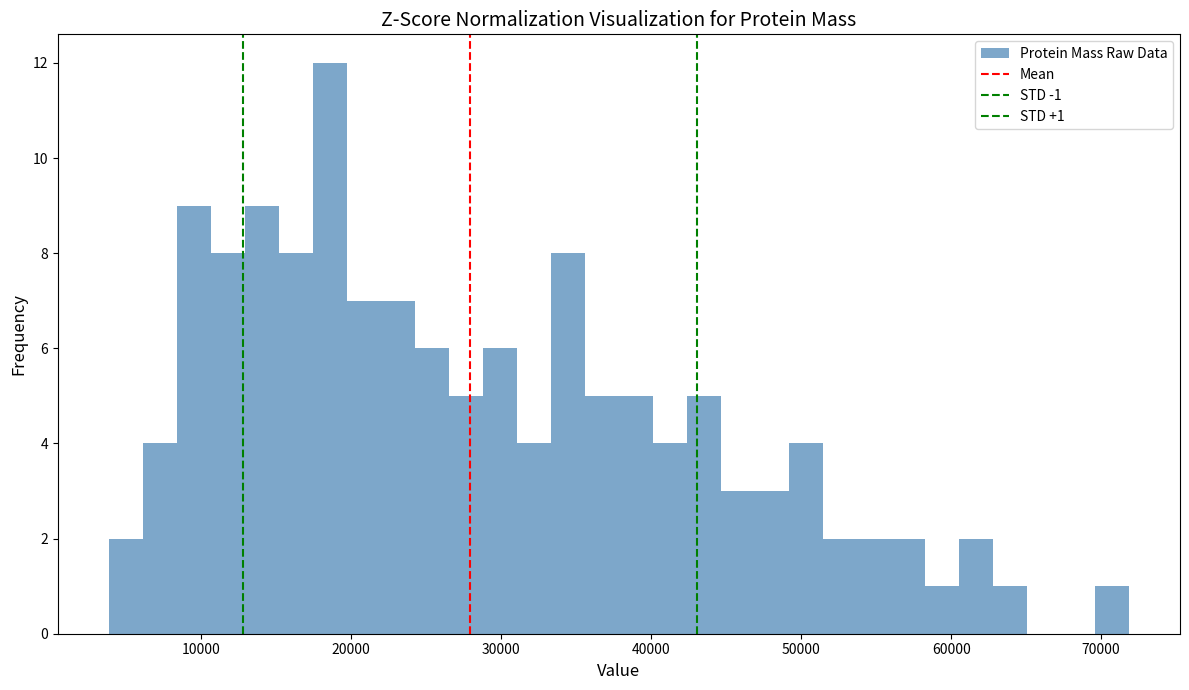

Read against the x-axis, roughly where is the centre of the tallest bar?

19000